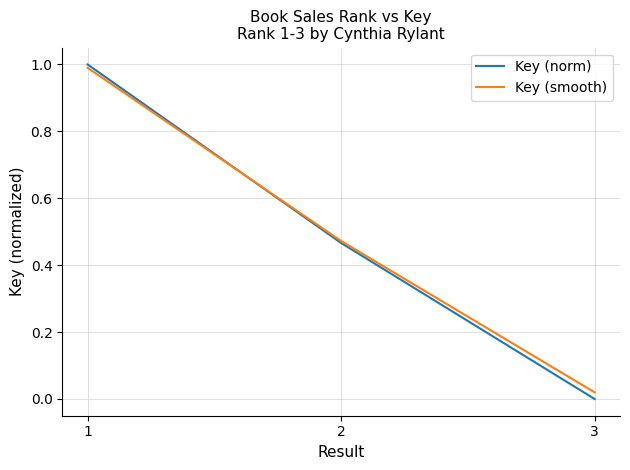

Rank the categories by Key (norm) value from lowest to highest.

3, 2, 1